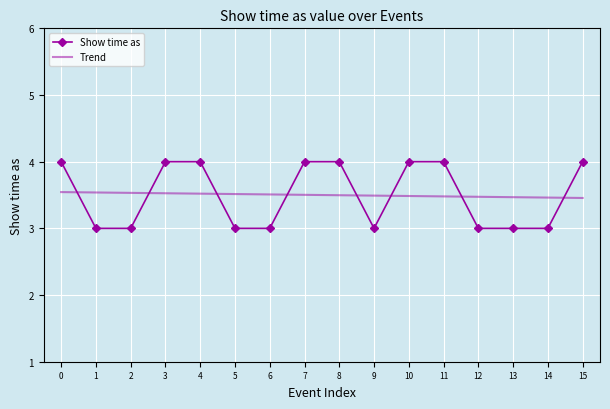

The value of Show time as at 13 is 5.4. True or false?

False